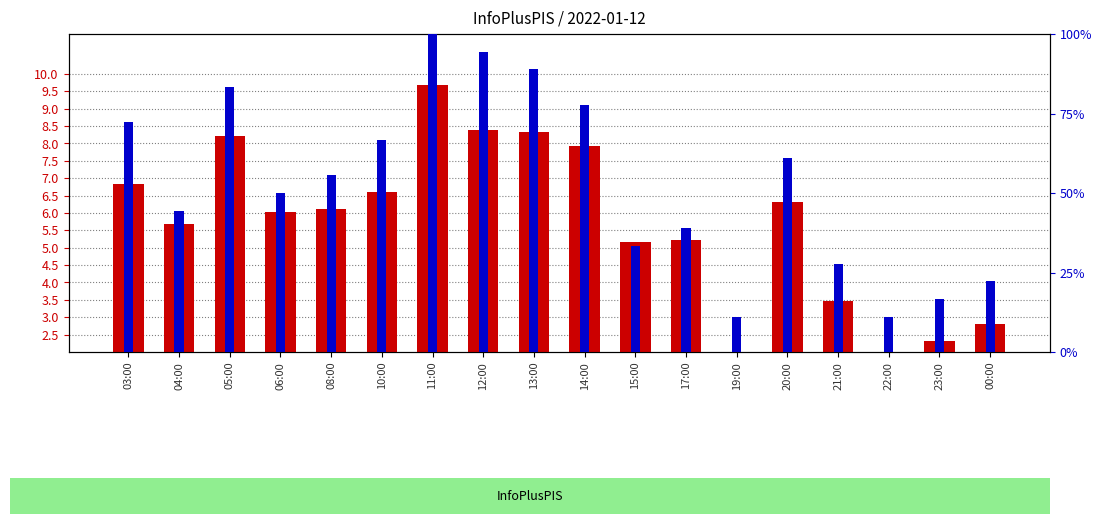

Which has a higher value, 03:00 or 14:00?

14:00